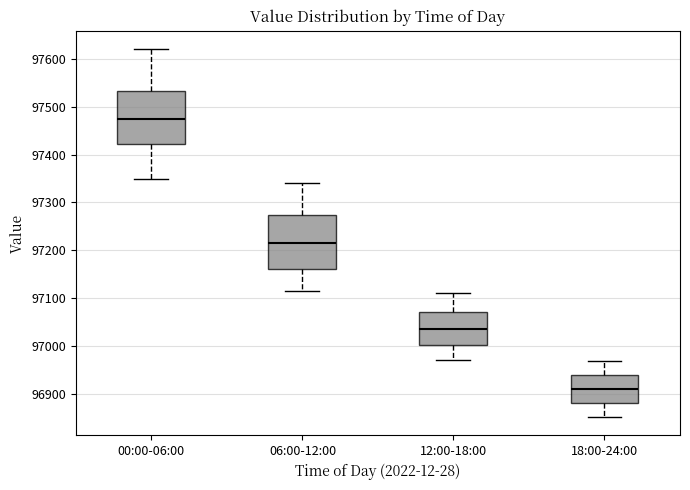

Which box's median line is the highest?

00:00-06:00